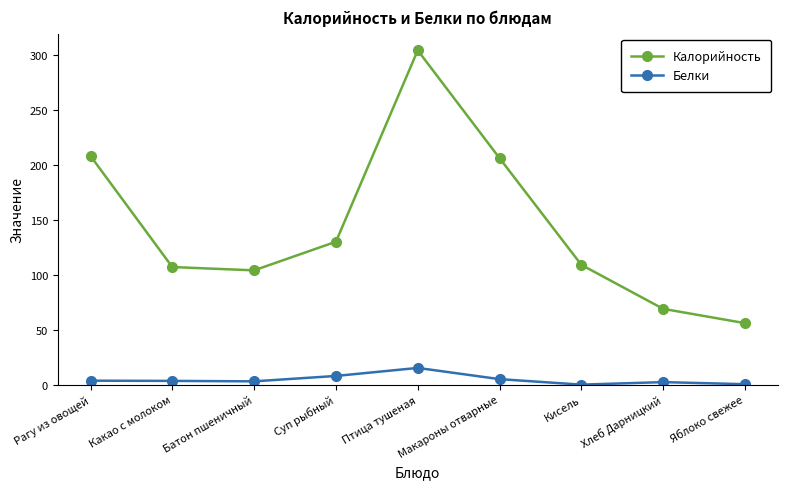

How many series are shown in this chart?

2